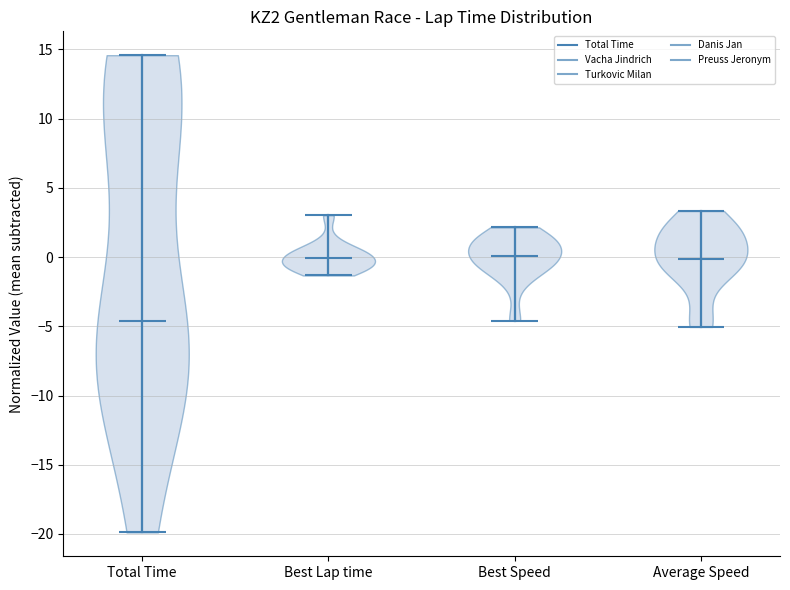

Which violin has the lowest median line?

Total Time